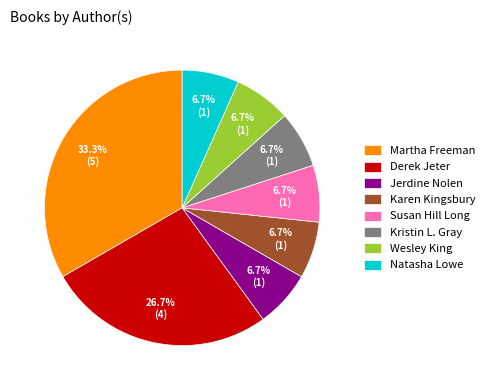

Which category has the biggest portion of the pie?

Martha Freeman